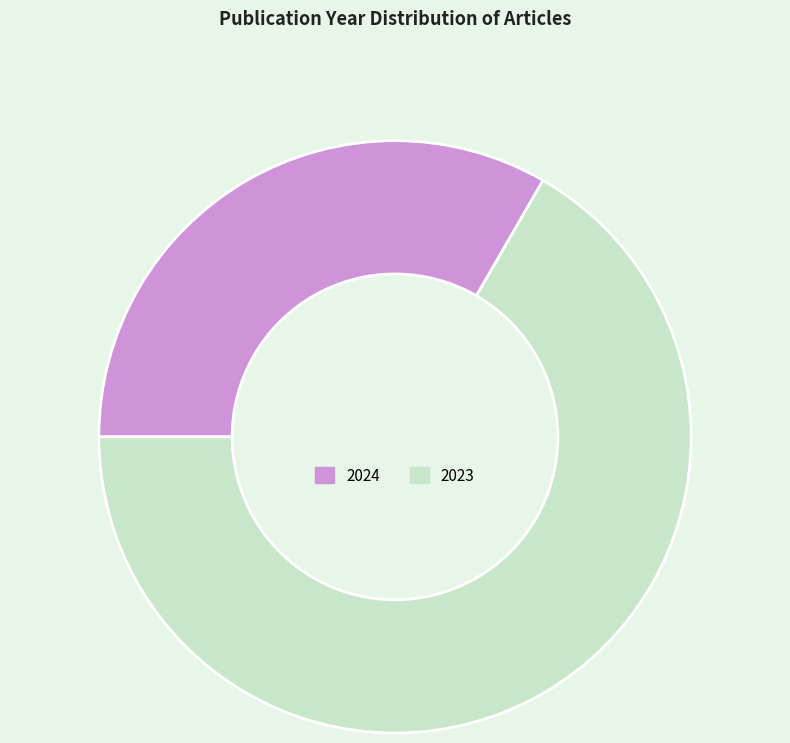

Does any single category account for the majority?

Yes